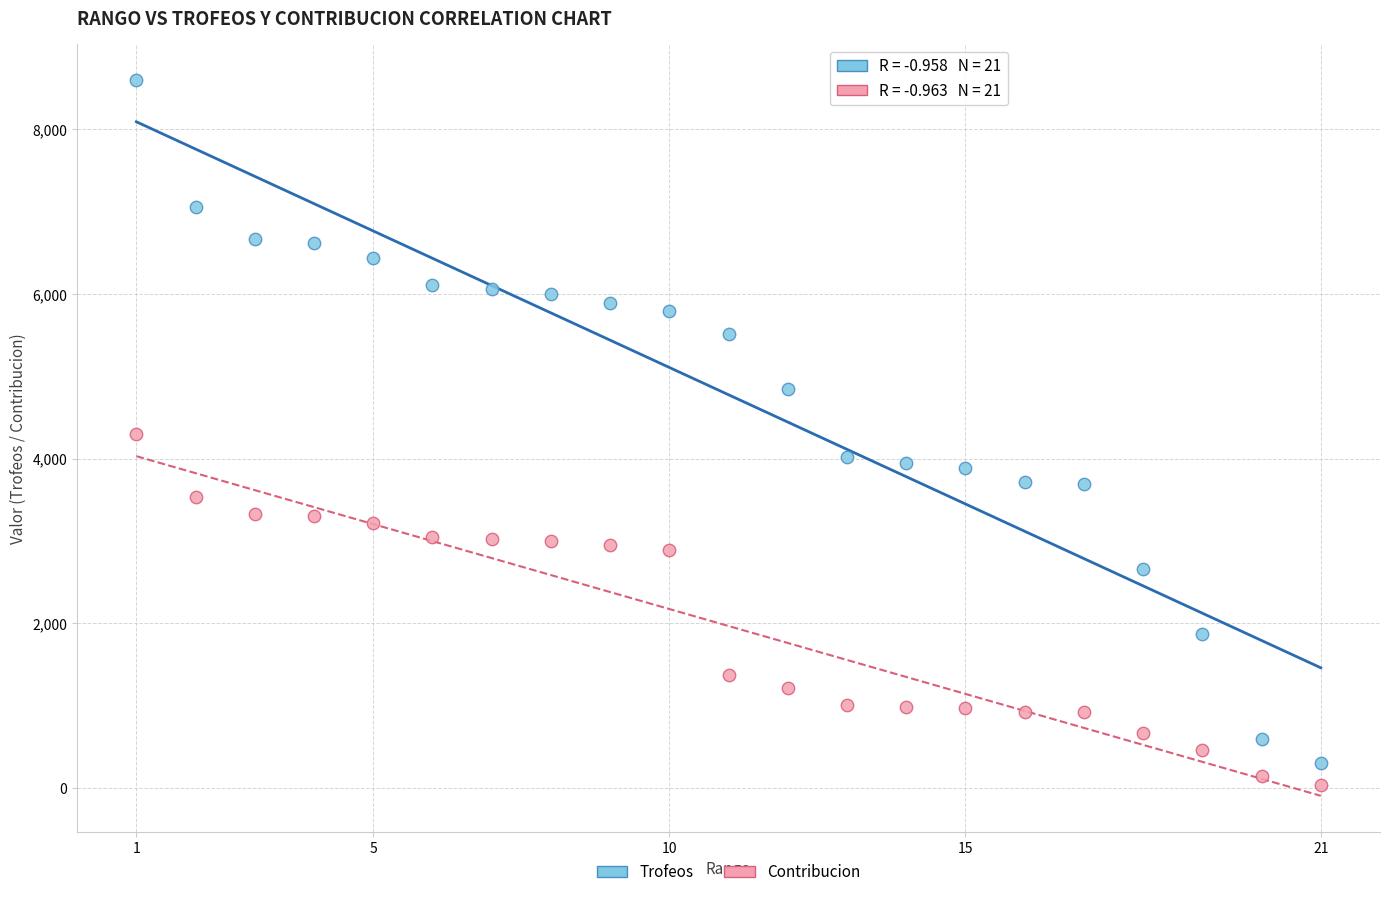

In the Trofeos series, what Y value is closest to 4450?

4844